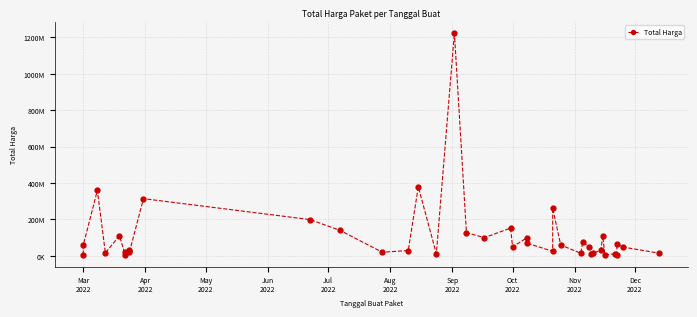

How many data points are less than 48140000?

19